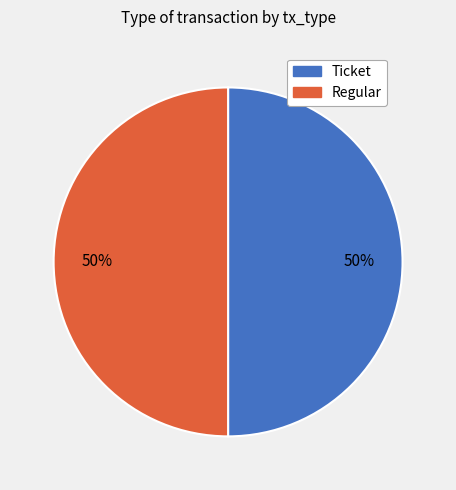

True or false: Regular accounts for 50% of the total.

True